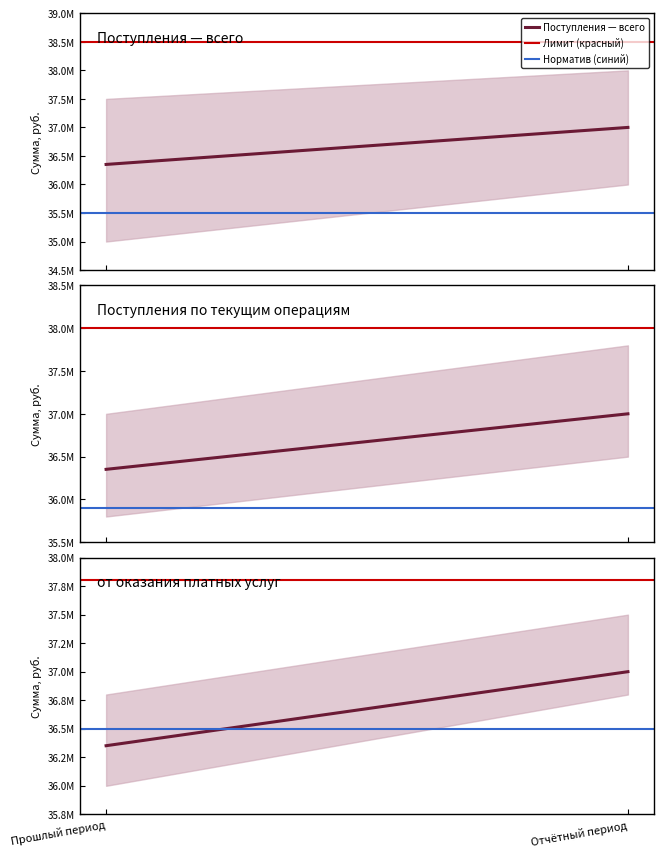

Which series changed the most between Прошлый период and Отчётный период?

Поступления — всего